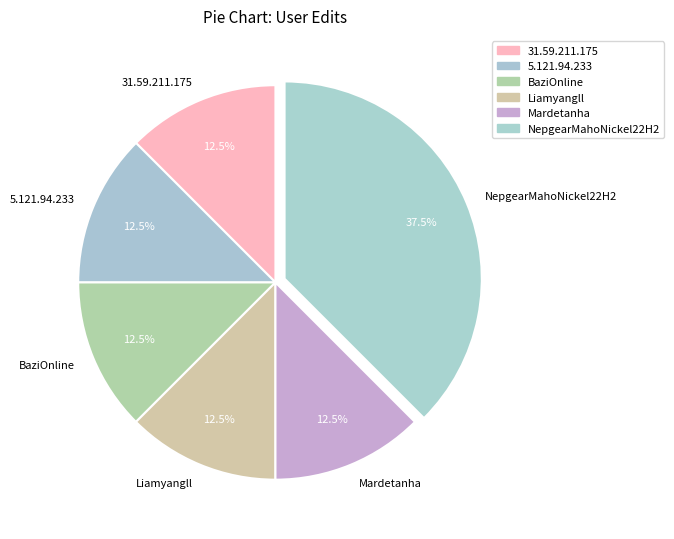

Approximately how many times larger is the value at 31.59.211.175 compared to 5.121.94.233?

1.0